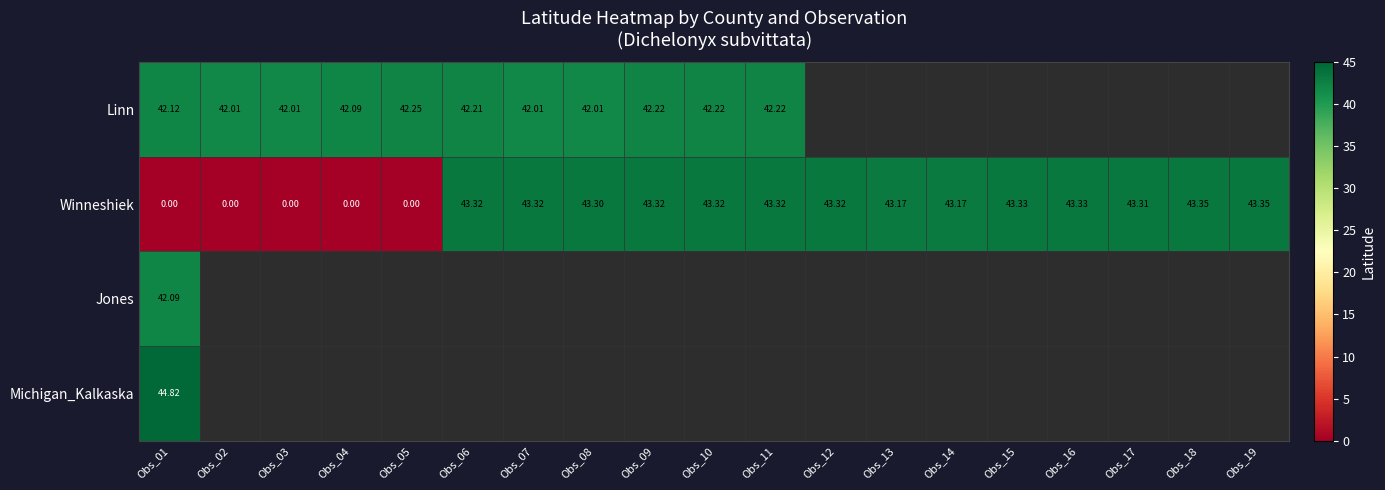

How many categories are shown in the chart?

19